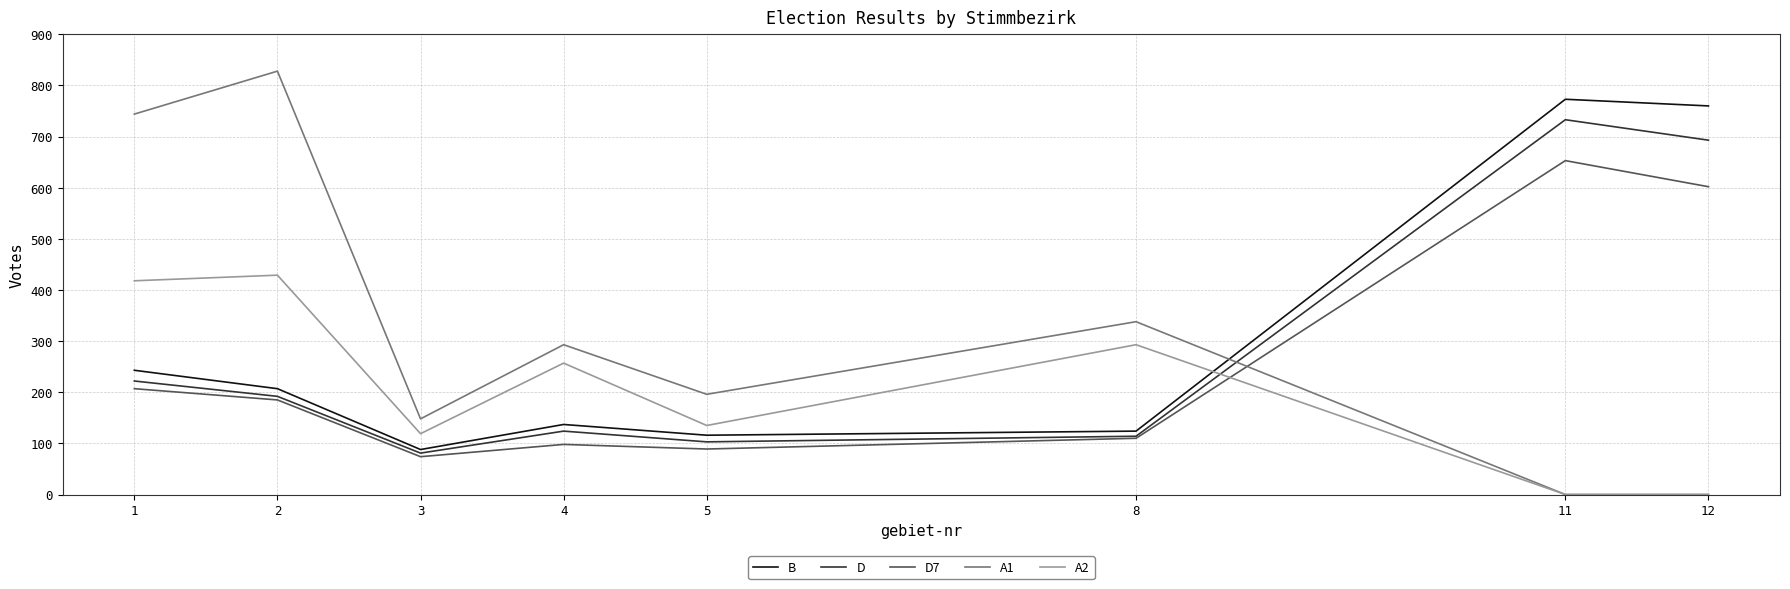

What is the difference between the second highest and second lowest values in the D7 series?

513